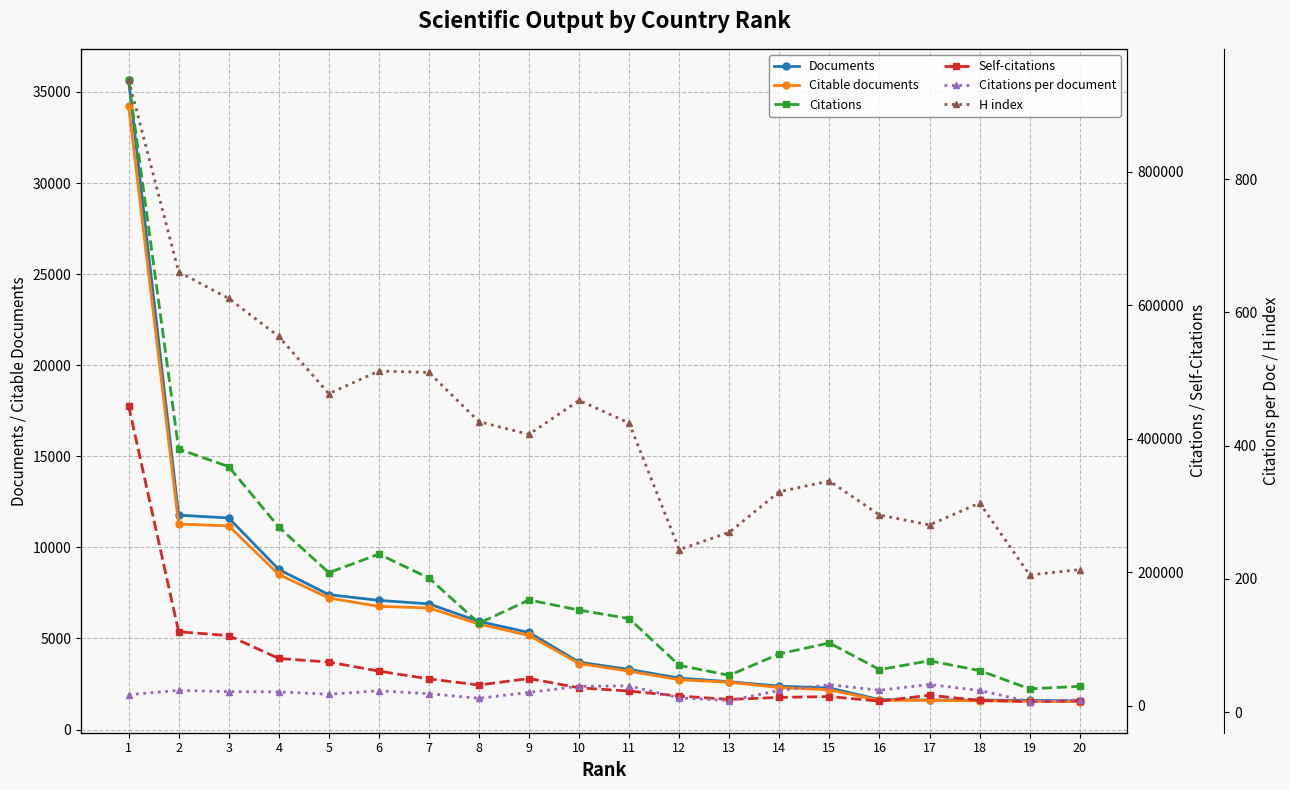

Reading left to right, extract all data points from this chart.

Documents: 35659.0	11769.0	11615.0	8789.0	7406.0	7092.0	6900.0	5934.0	5329.0	3699.0	3303.0	2825.0	2627.0	2383.0	2283.0	1648.0	1621.0	1621.0	1601.0	1574.0
Citable documents: 34232.0	11280.0	11182.0	8513.0	7223.0	6761.0	6676.0	5792.0	5165.0	3626.0	3206.0	2736.0	2598.0	2309.0	2183.0	1604.0	1607.0	1584.0	1554.0	1534.0
Citations: 938004.0	384799.0	358385.0	267900.0	199443.0	227314.0	191434.0	123731.0	158581.0	143414.0	130646.0	60630.0	45605.0	77819.0	94127.0	54295.0	67379.0	52788.0	25360.0	29149.0
Self-citations: 449619.0	110968.0	105193.0	70860.0	65522.0	51944.0	40273.0	31162.0	40800.0	26873.0	22036.0	14651.0	9510.0	12540.0	13840.0	6875.0	15743.0	8095.0	6199.0	7627.0
Citations per document: 26.3	32.7	30.9	30.5	26.9	32.0	27.7	20.9	29.8	38.8	39.5	21.5	17.4	32.7	41.2	33.0	41.6	32.6	15.8	18.5
H index: 949.0	661.0	621.0	564.0	478.0	512.0	510.0	436.0	417.0	468.0	434.0	244.0	270.0	331.0	347.0	296.0	281.0	314.0	206.0	214.0